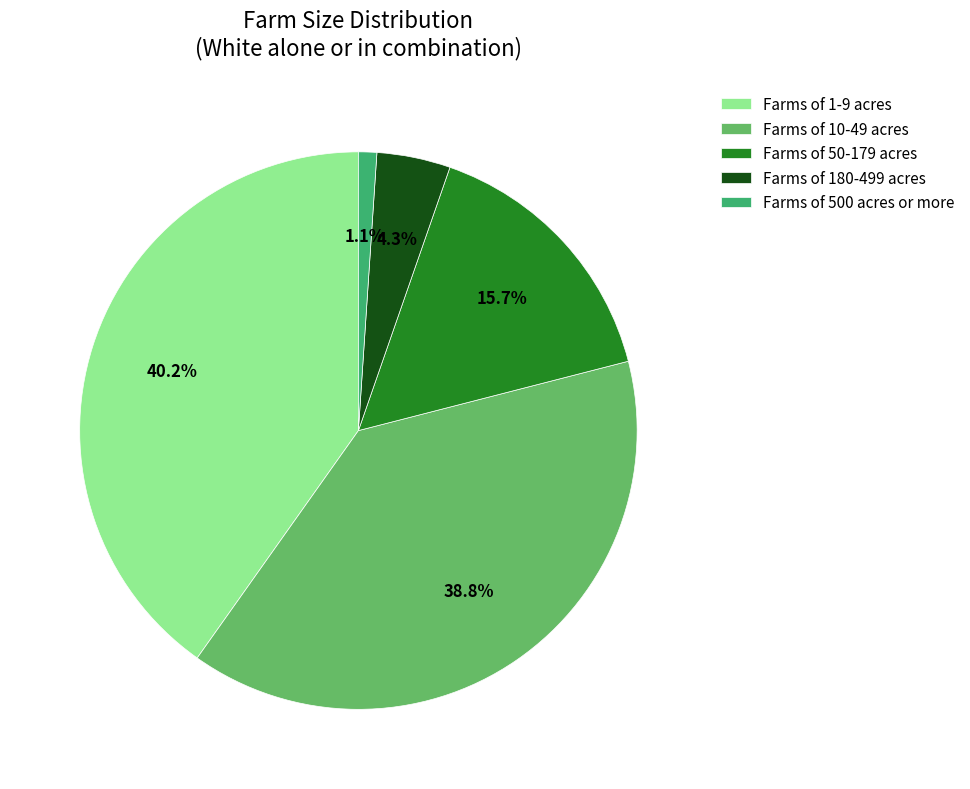

Is Farms of 180-499 acres the majority of the pie?

No